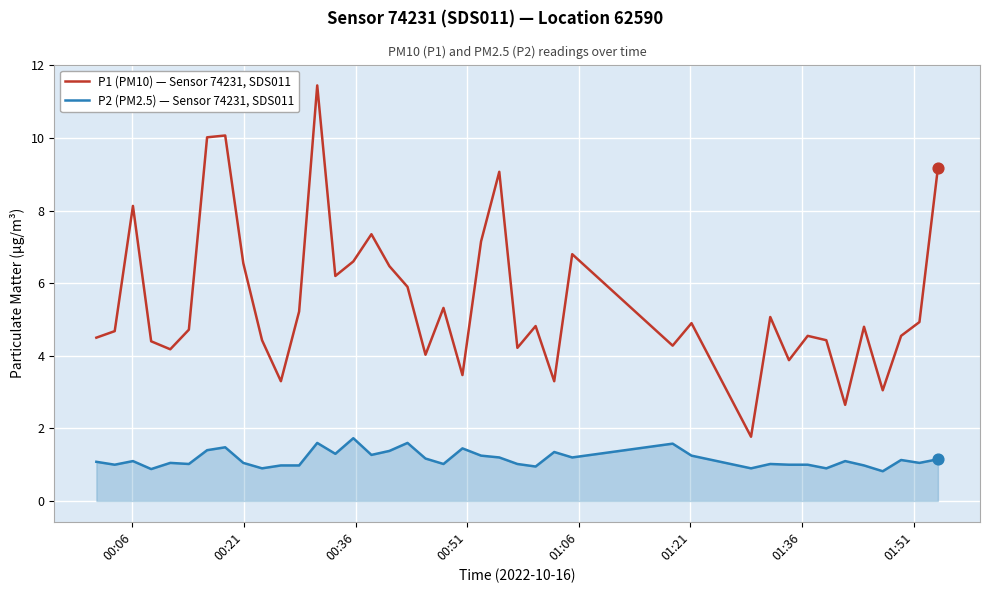

At how many categories does at least one series exceed 1?

40